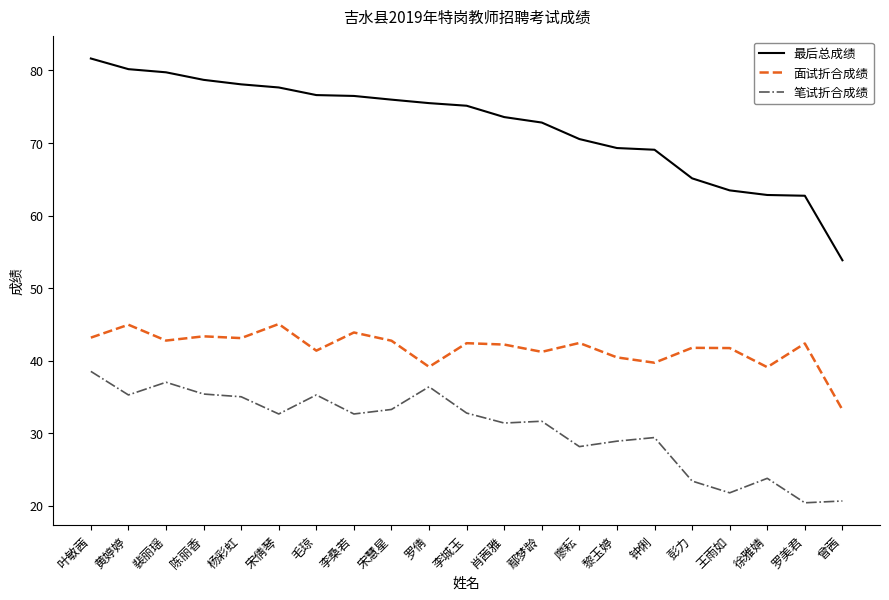

At which category is the sum across all series the highest?

叶敏茜